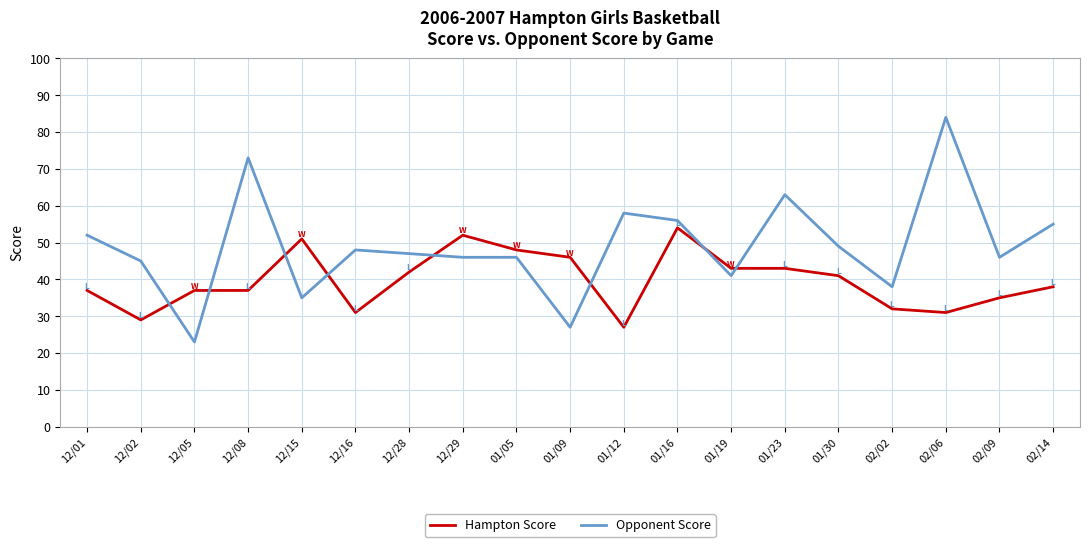

Which series has the largest range (max minus min)?

Opponent Score